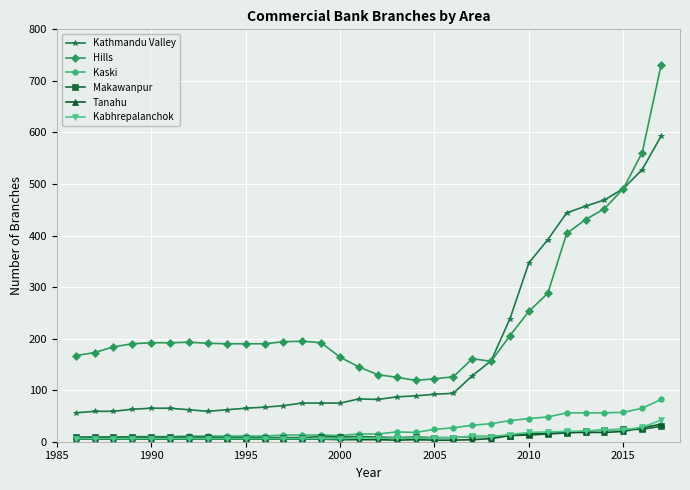

What is the difference between the second highest and second lowest values in the Hills series?

439